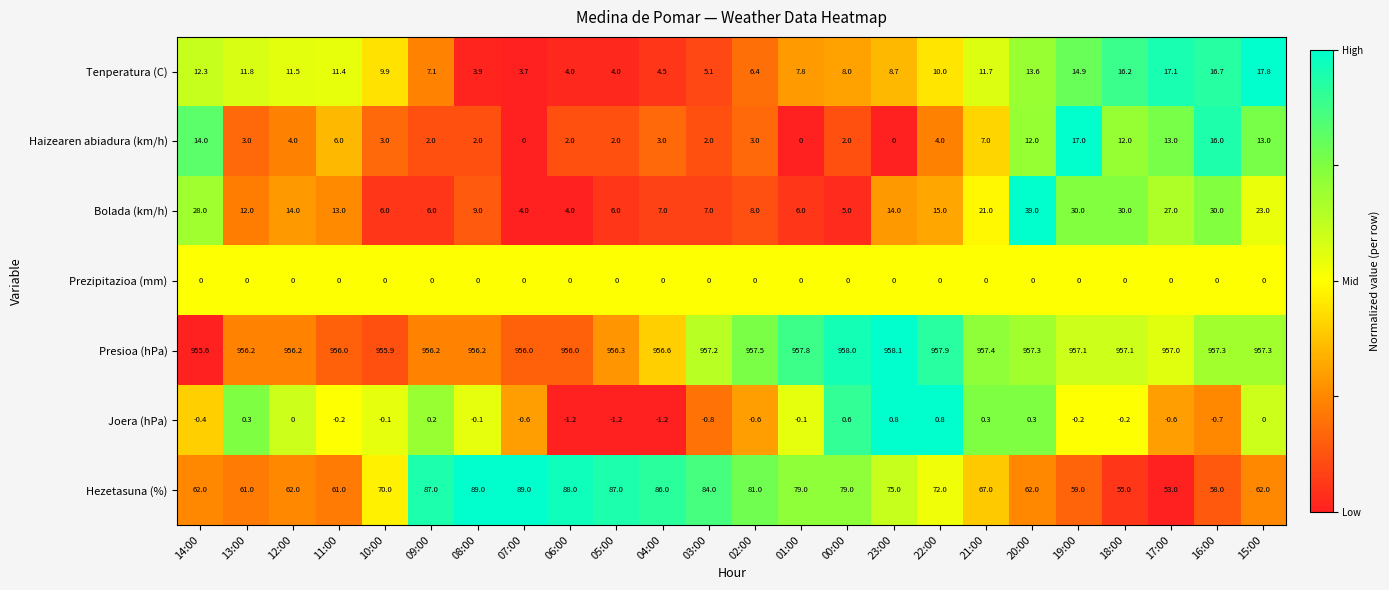

Rank the series by their maximum value, from lowest to highest.

Prezipitazioa (mm), Joera (hPa), Haizearen abiadura (km/h), Tenperatura (C), Bolada (km/h), Hezetasuna (%), Presioa (hPa)